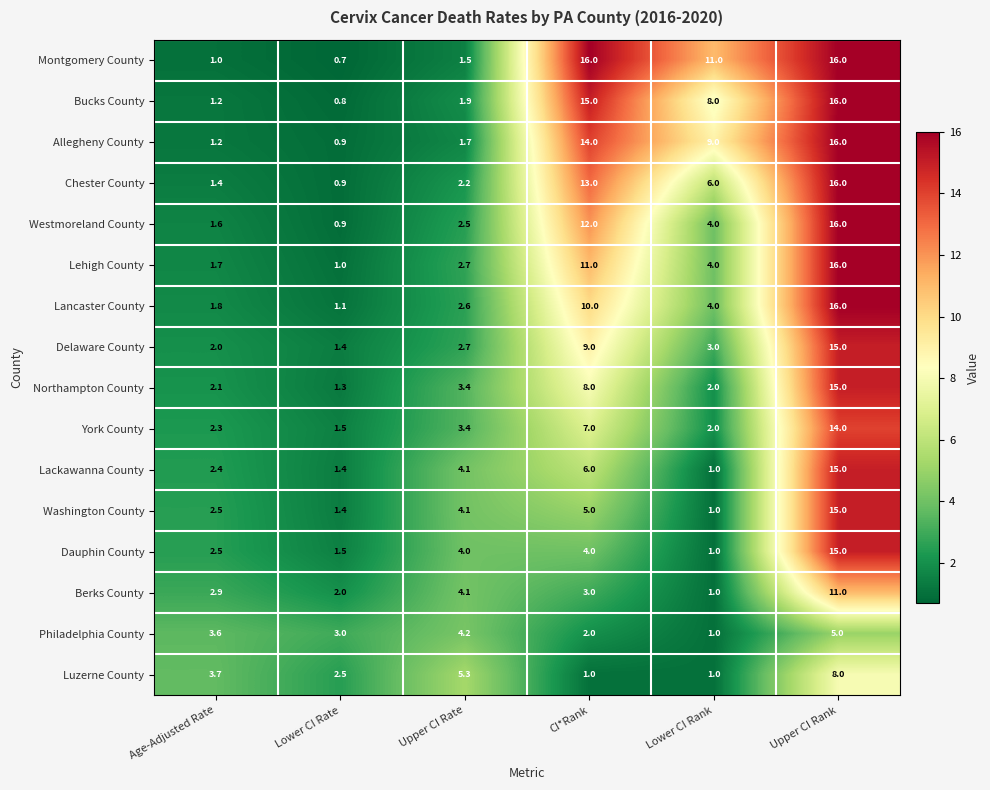

Between Age-Adjusted Rate and CI*Rank, which series saw the biggest shift?

Montgomery County